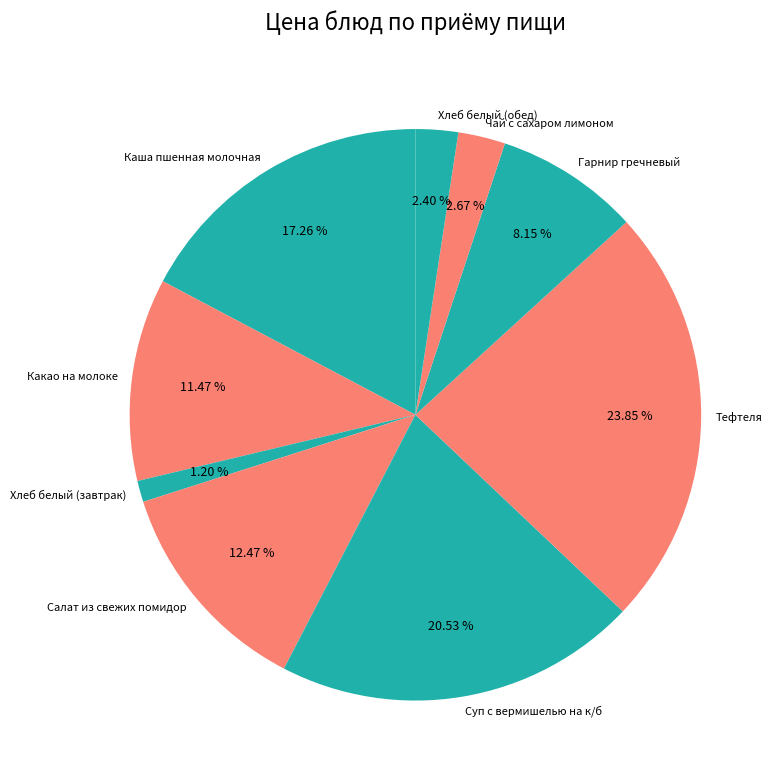

Is it true that Тефтеля is 39% of the pie?

False